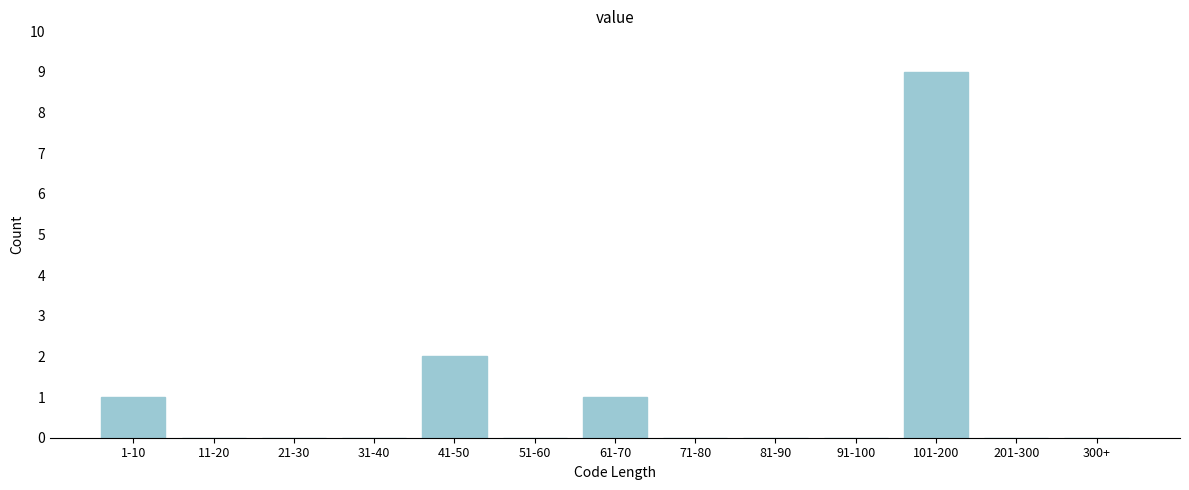

Reading left to right, what are all the values shown in this chart?

1-10=1	11-20=0	21-30=0	31-40=0	41-50=2	51-60=0	61-70=1	71-80=0	81-90=0	91-100=0	101-200=9	201-300=0	300+=0